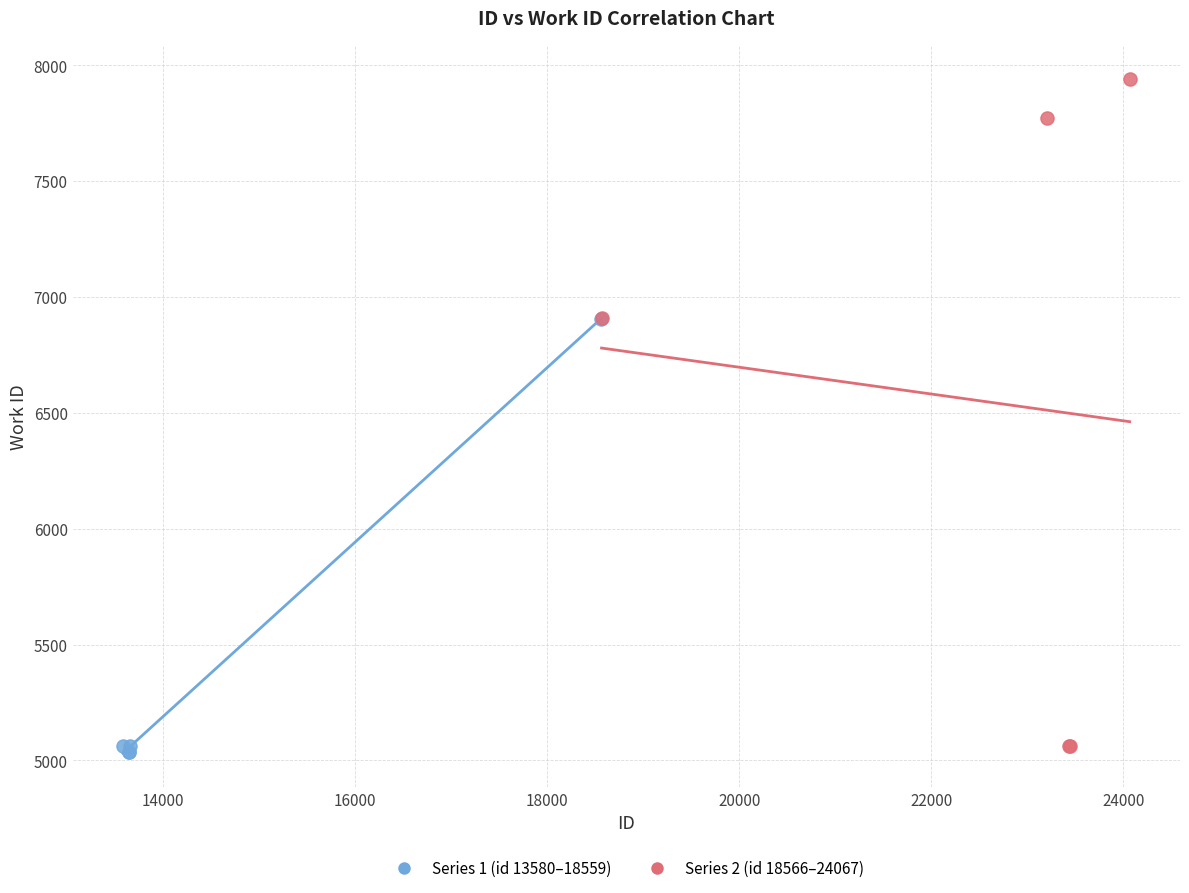

Which series reaches the maximum Y coordinate?

Series 2 (id 18566–24067)